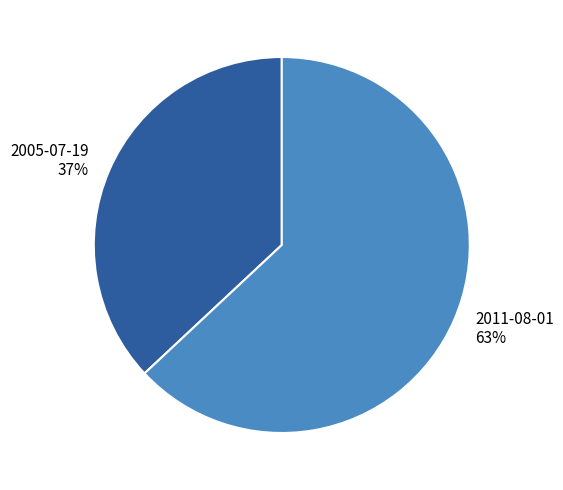

To the nearest percent, what percentage of the pie is 2011-08-01?

63%